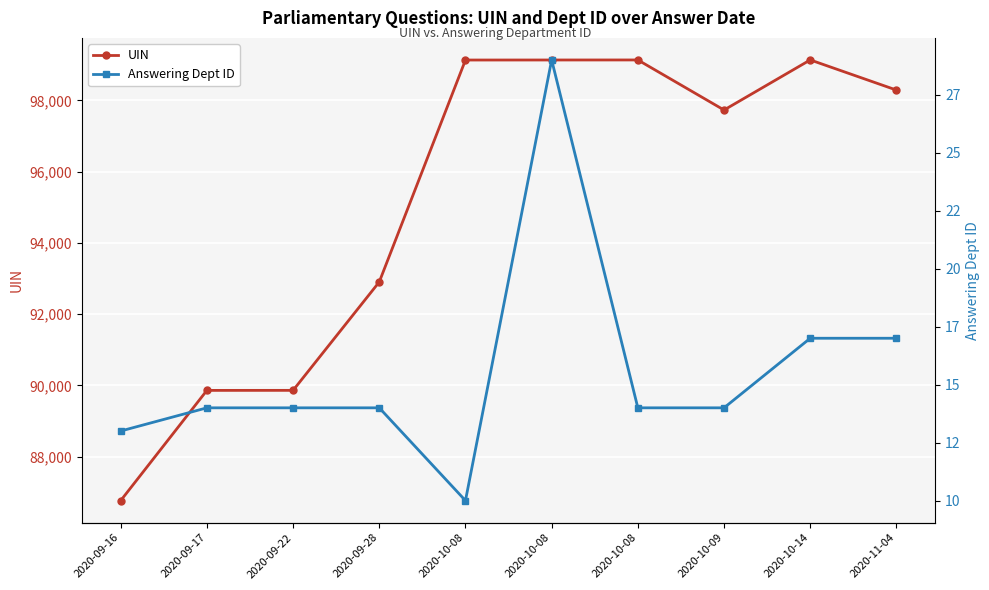

Reading right to left, list all the values displayed in this chart.

UIN: 98291	99137	97731	99136	99135	99134	92906	89863	89862	86769
Answering Dept ID: 17	17	14	14	29	10	14	14	14	13